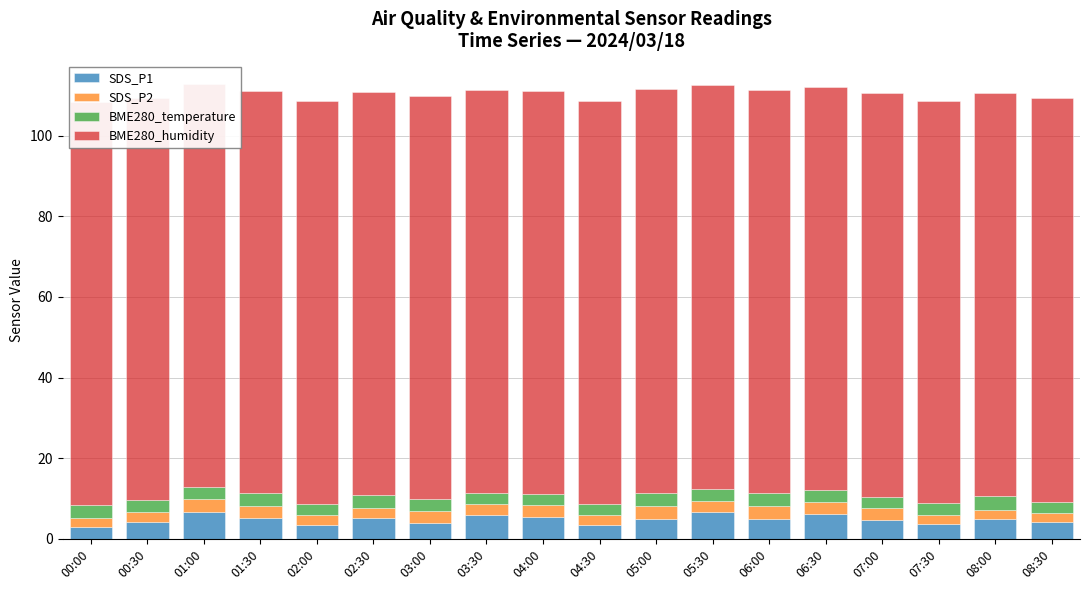

What is the difference between the maximum and minimum values in the BME280_humidity series?

0.4